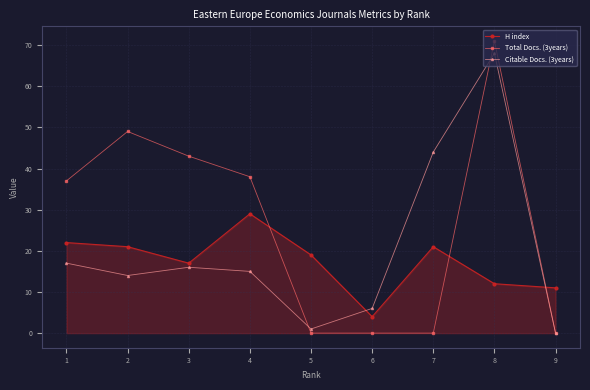

What is the maximum value for H index?

29